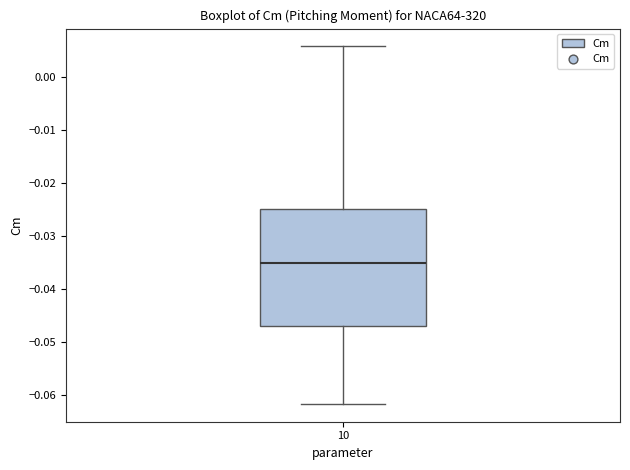

Read this box plot against the y-axis: the position of the median line, the range covered by the box, and the ends of both whiskers. The values are not printed on the chart, so give them approximately, as read against the axis.

median -0.035, box -0.047 to -0.025, whiskers -0.062 to 0.006